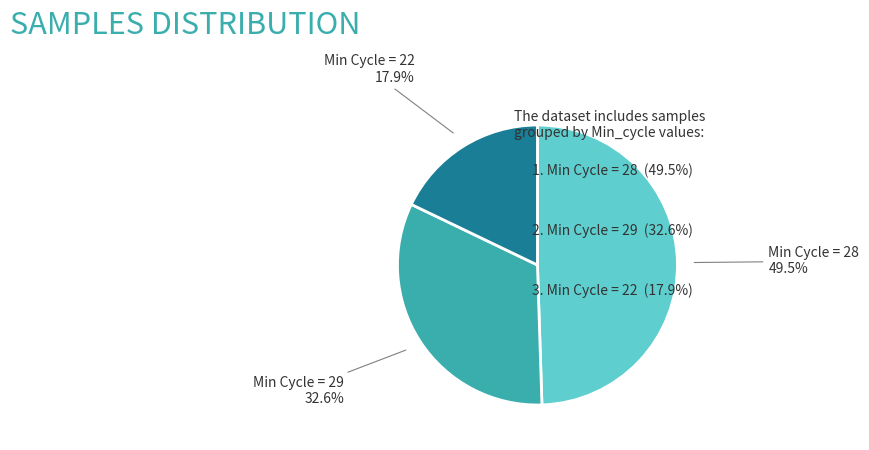

Is there any slice that represents more than half of the pie?

No